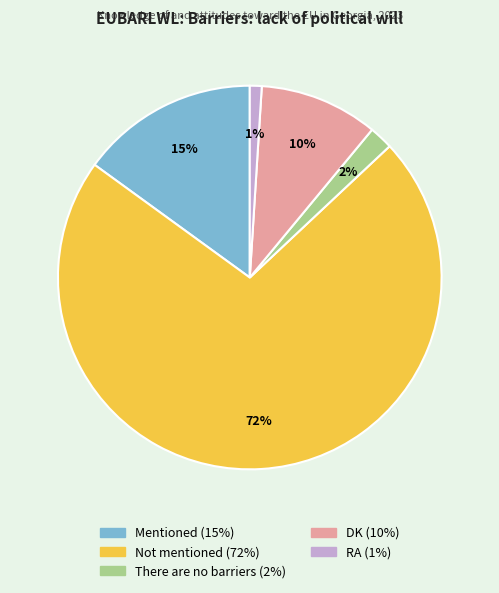

Is the sum of Not mentioned and RA greater than half?

Yes